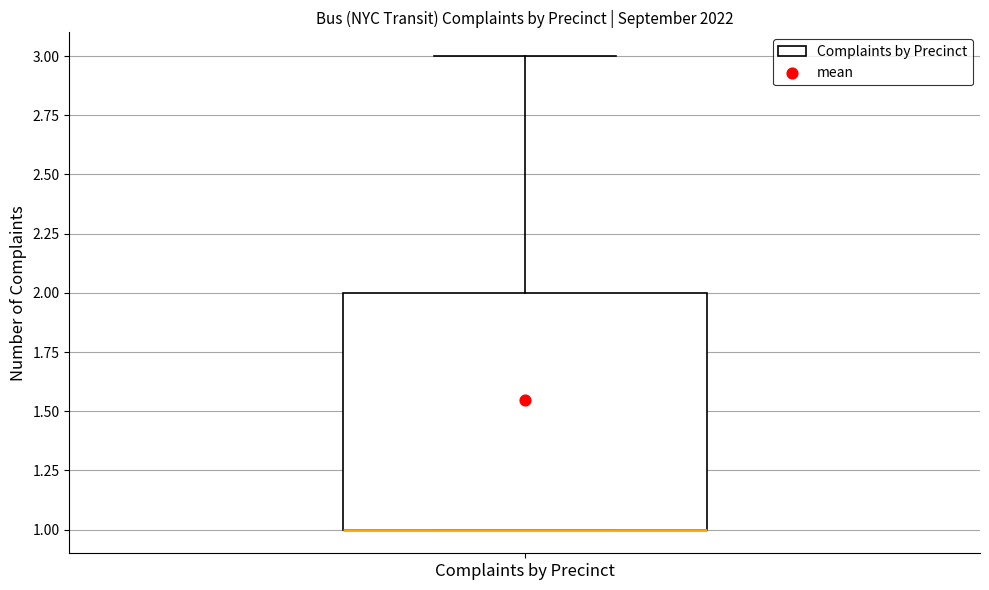

Where is the lower edge of the box for Complaints by Precinct on the y-axis? The values are not printed on the chart, so give them approximately, as read against the axis.

1